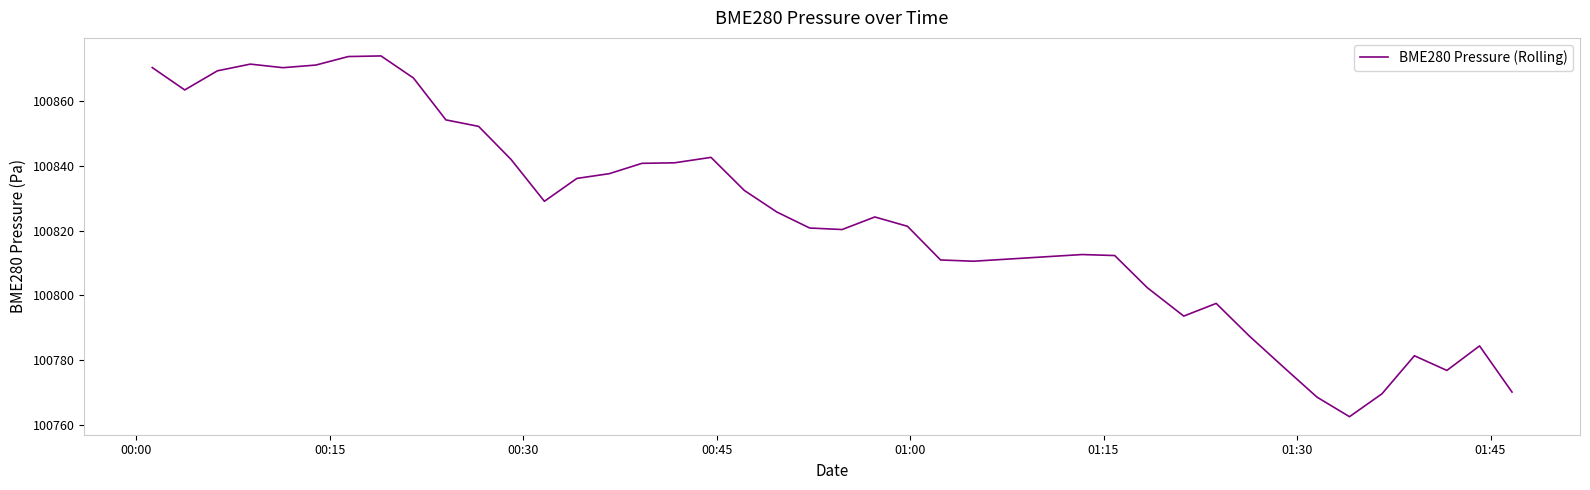

How many series are shown in this chart?

1